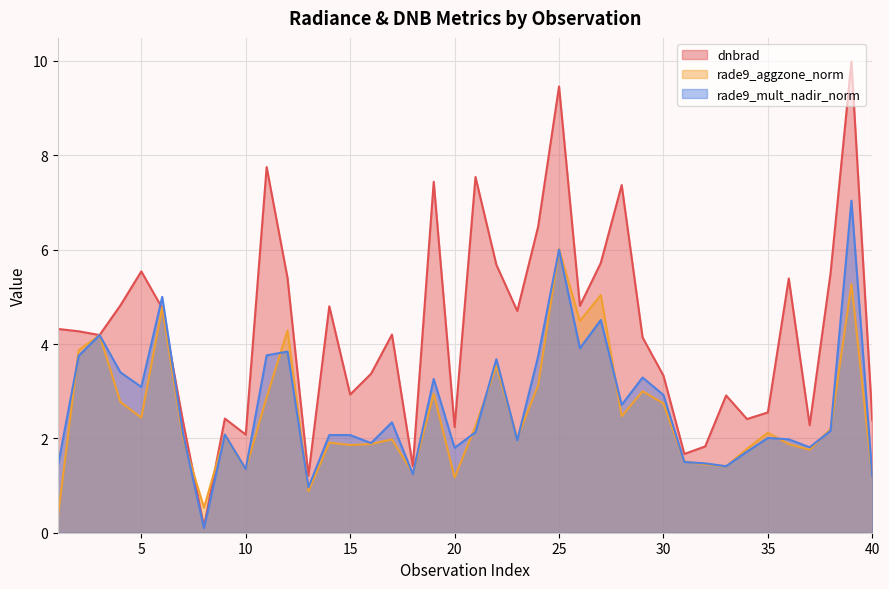

Read the dnbrad value at 35.

2.5